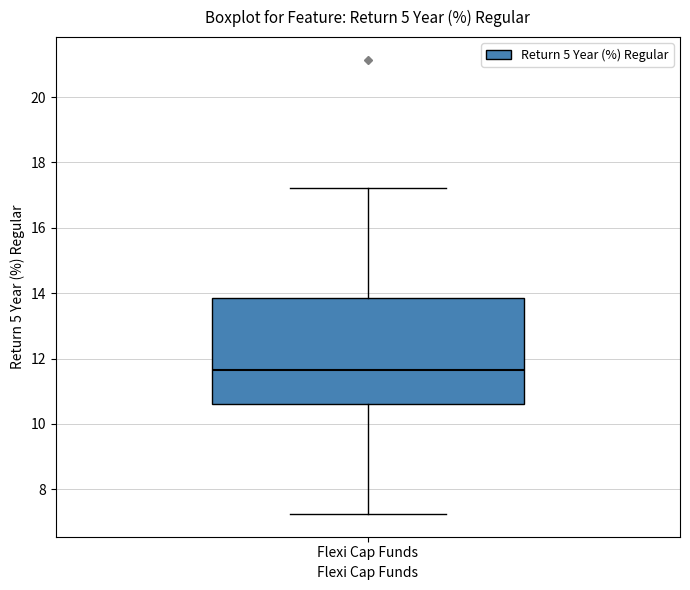

Transcribe this box plot: give where the median line is, the range the box spans, and where the two whiskers end, as read against the y-axis. The values are not printed on the chart, so give them approximately, as read against the axis.

median 11.6, box 10.6 to 13.8, whiskers 7.2 to 17.2